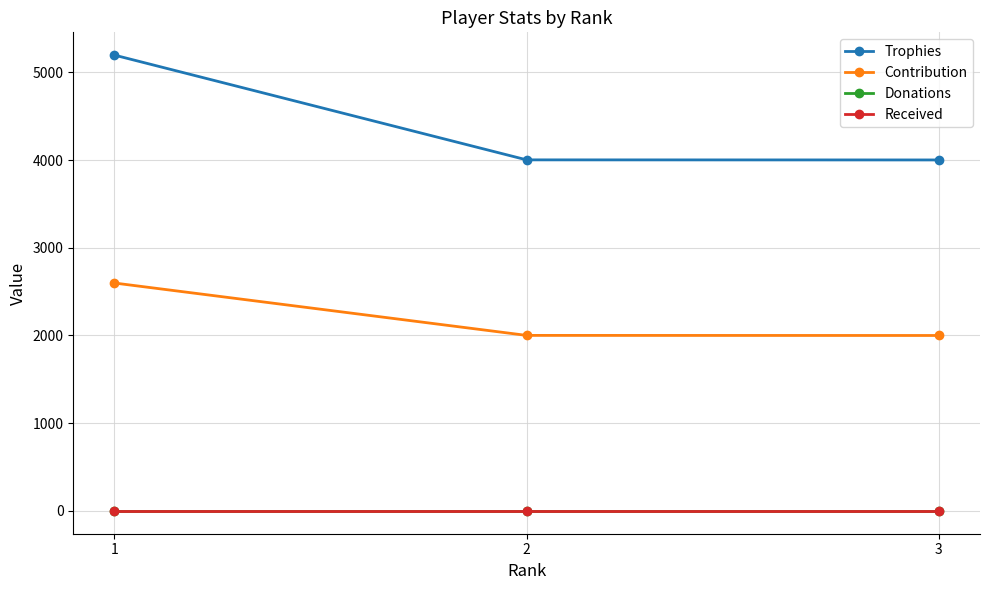

Where does the Trophies series first go above 4002?

1